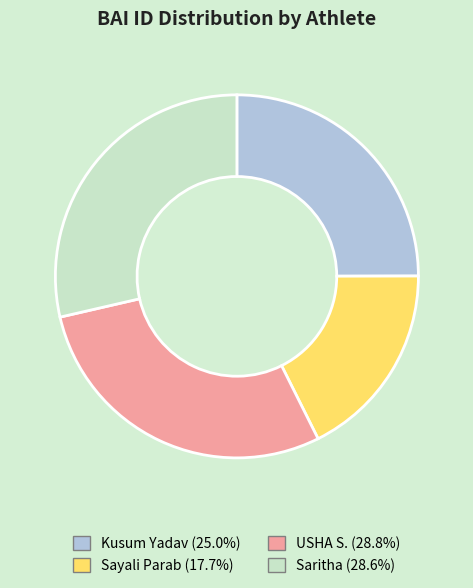

Which category has the smallest portion of the pie?

Sayali Parab